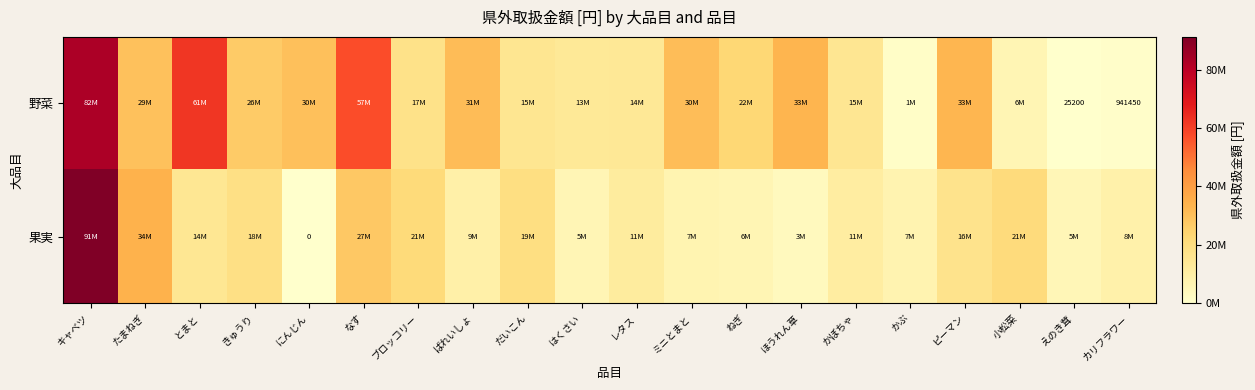

The row_0 series shows 5805591 at ねぎ. True or false?

False